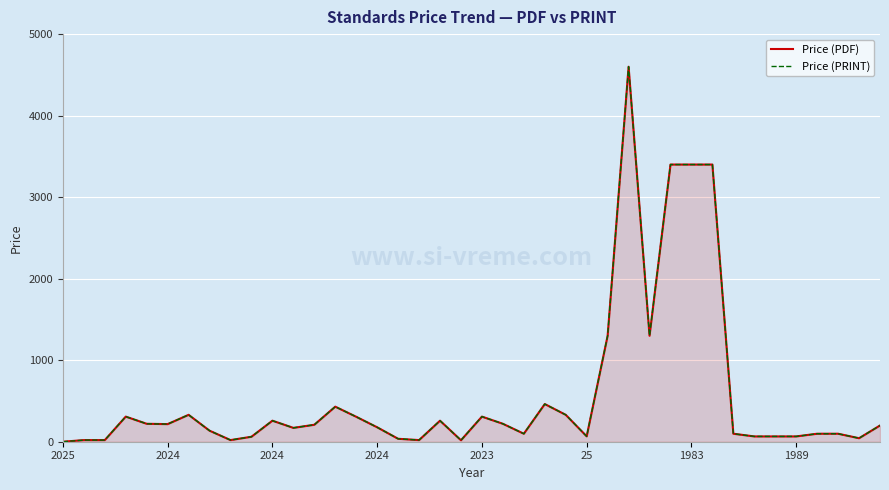

Read the Price (PRINT) value at 39.

199.0